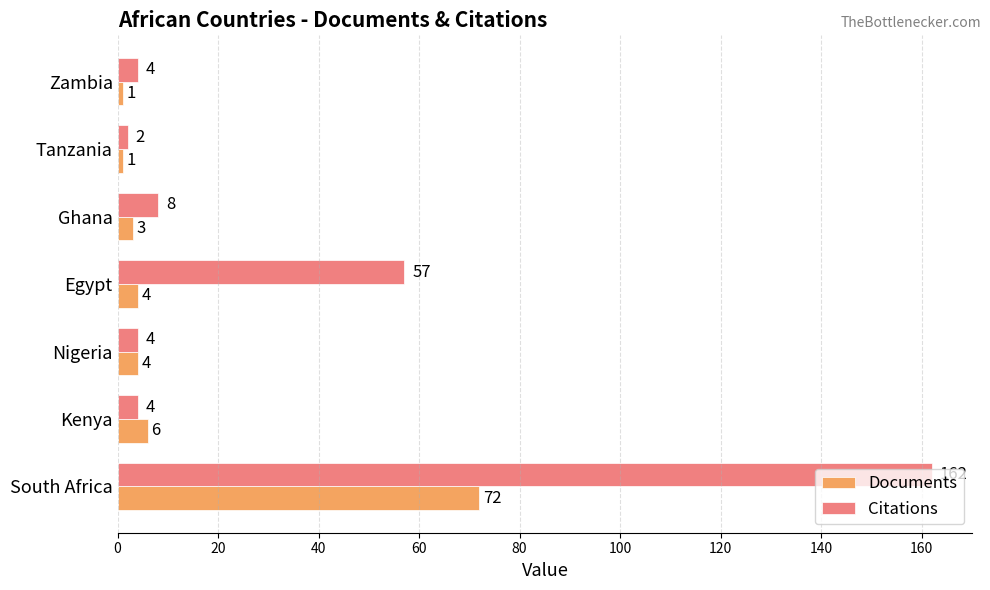

List the series in order of their overall mean, highest first.

Citations, Documents